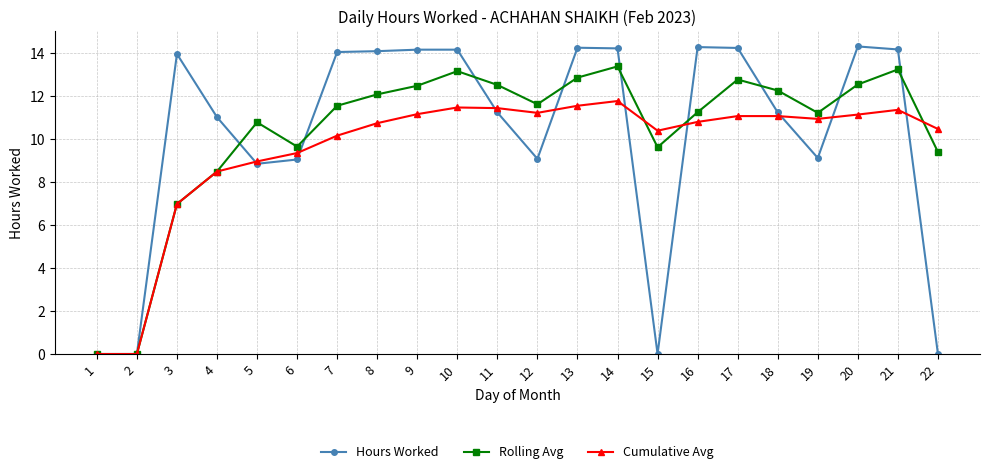

How many lines are shown in the chart?

3